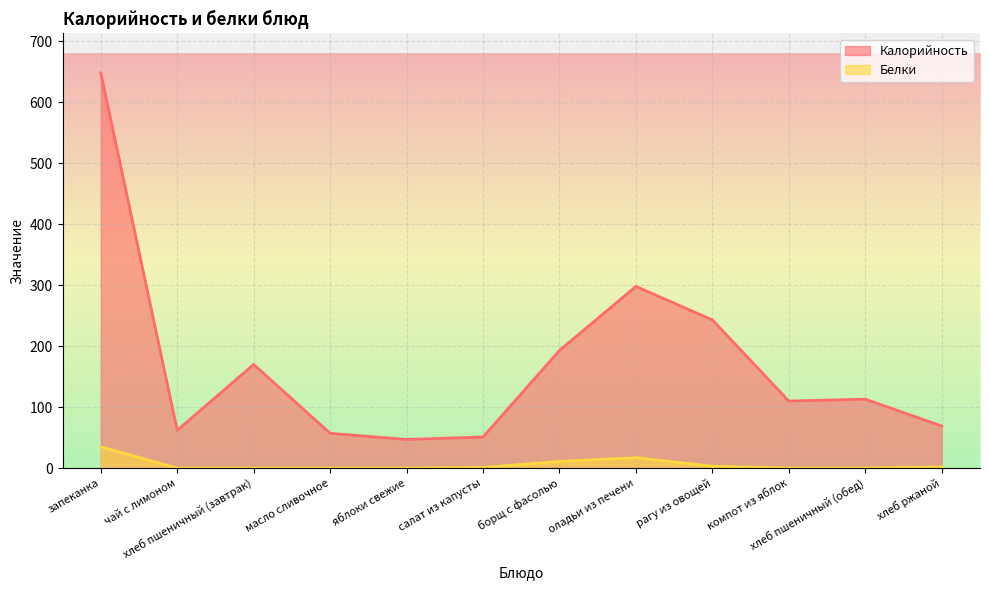

True or false: Белки has more than 2 interior local peaks.

False